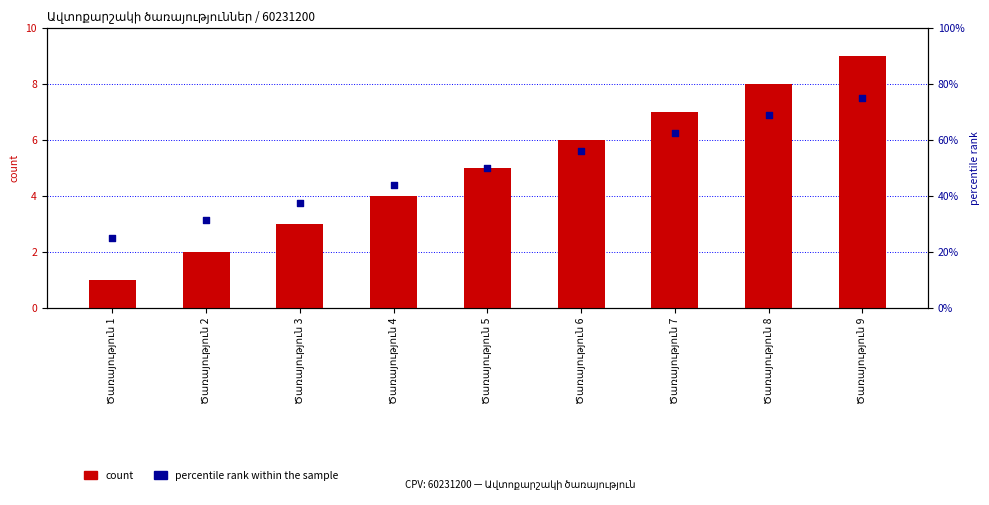

Which series contains the lowest Y value?

count